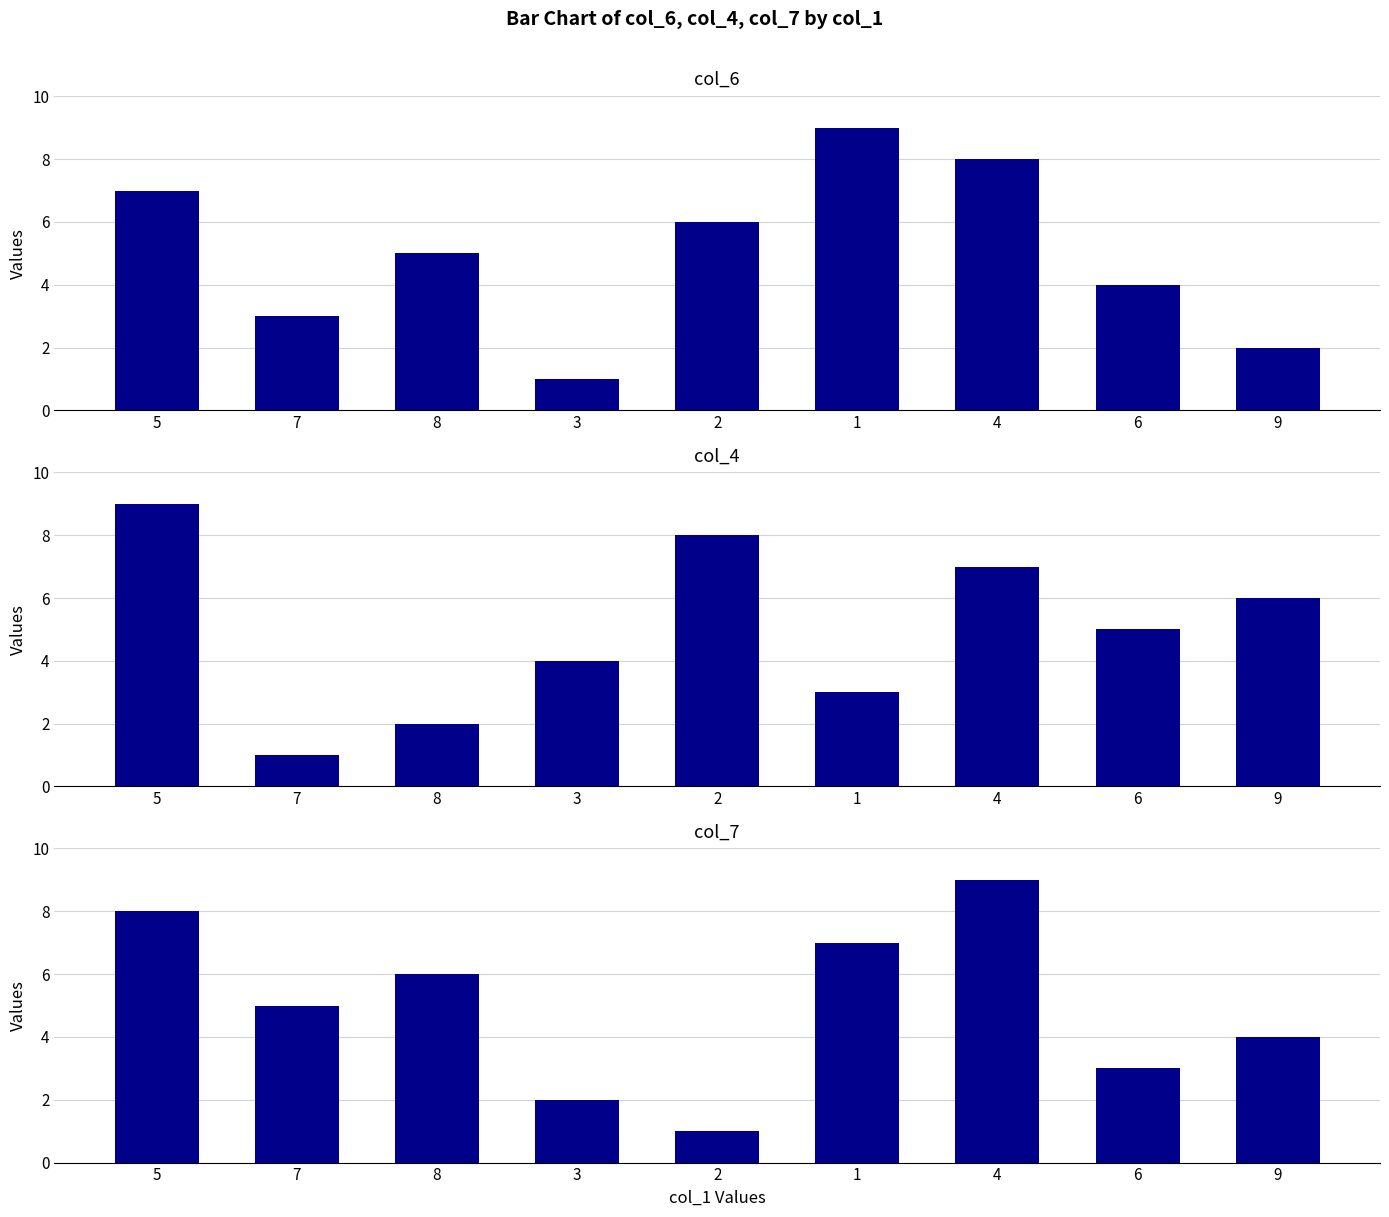

At how many categories does at least one series exceed 2?

9